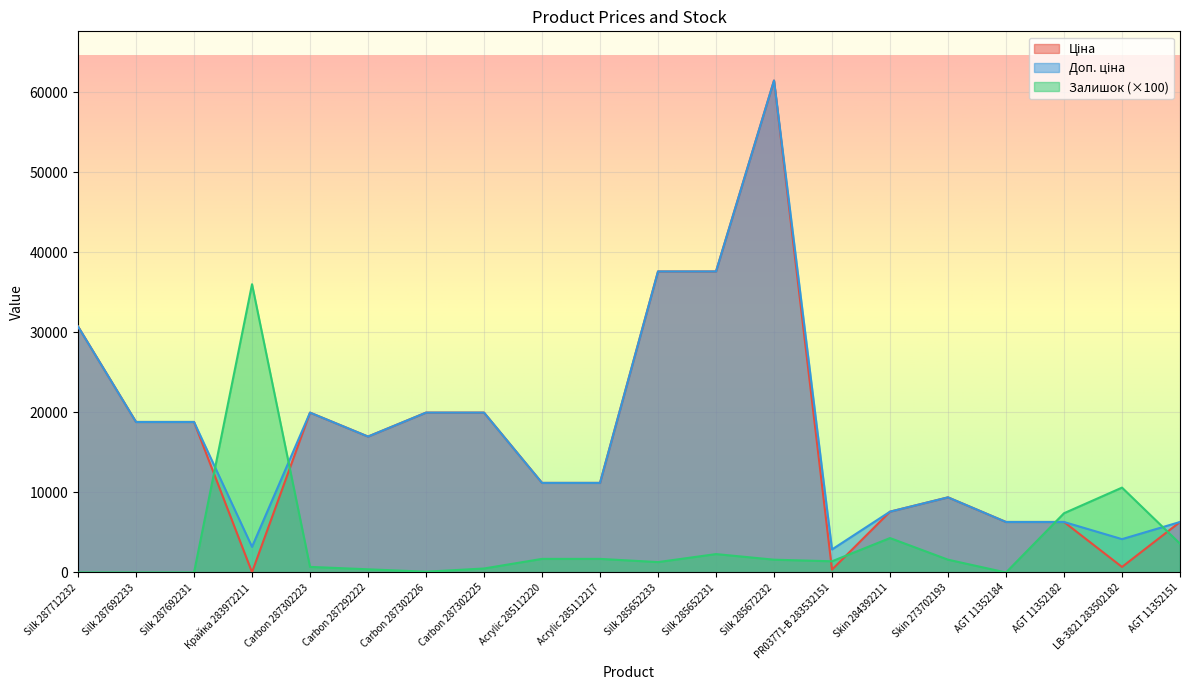

True or false: Ціна has more than 1 interior local peaks.

True